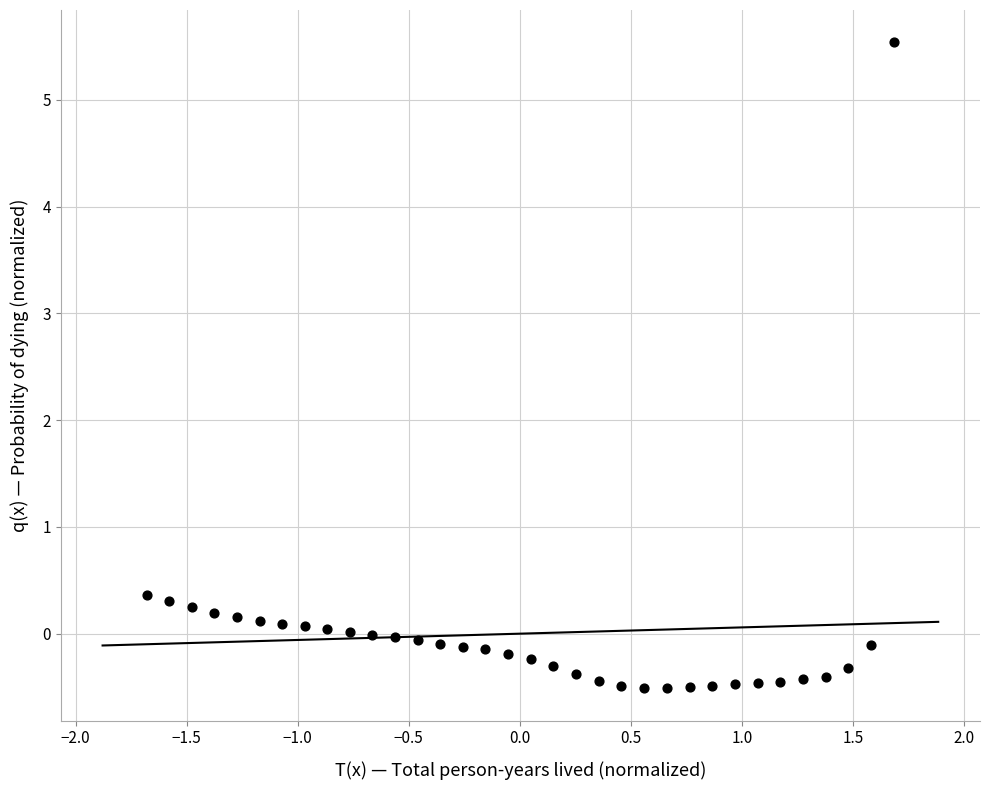

What is the range of X values (max minus min)?

3.4